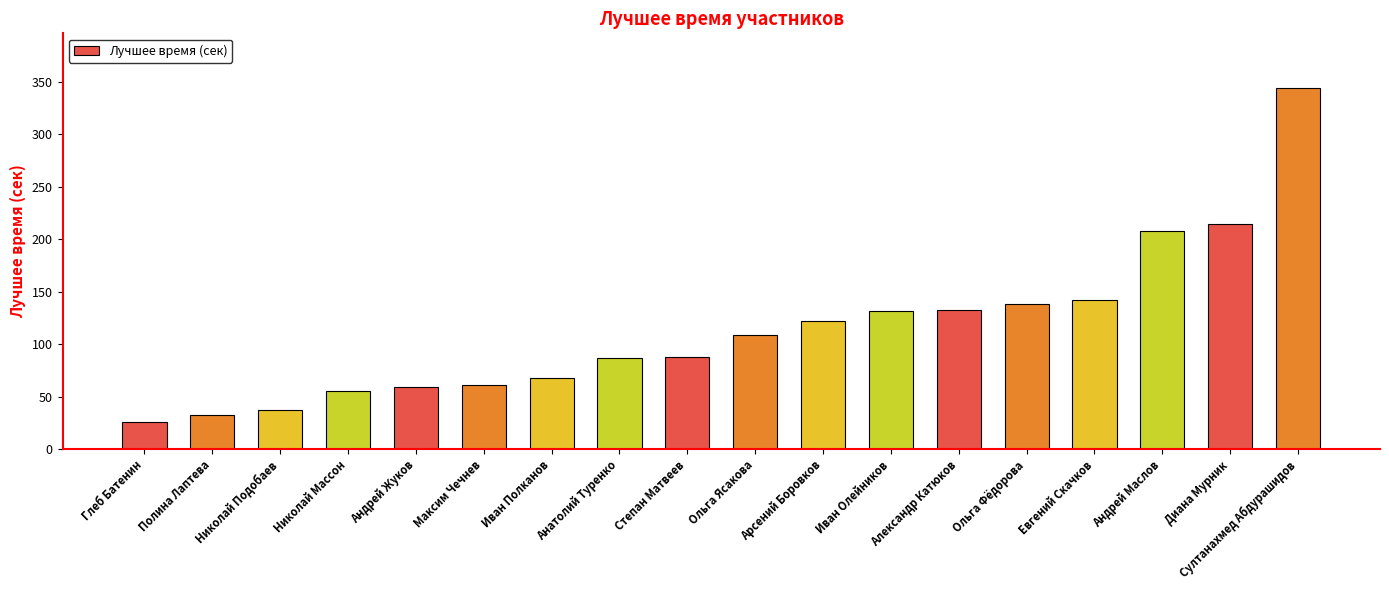

What is the value of the 18th bar from the left?

344.5